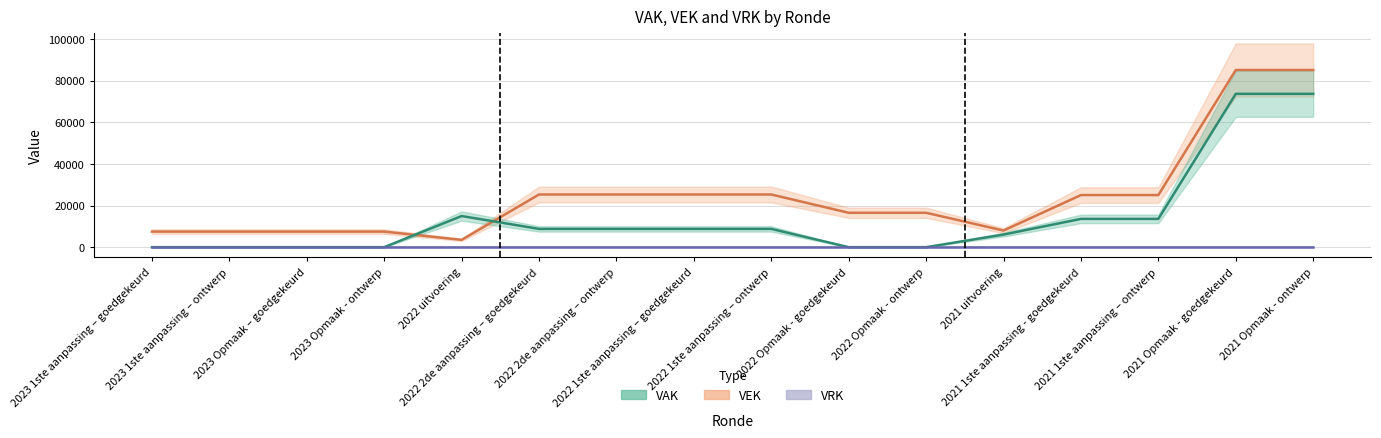

Reading left to right, extract all data points from this chart.

VEK: 2023 1ste aanpassing – goedgekeurd=7481	2023 1ste aanpassing – ontwerp=7481	2023 Opmaak – goedgekeurd=7481	2023 Opmaak - ontwerp=7481	2022 uitvoering=3528	2022 2de aanpassing – goedgekeurd=25307	2022 2de aanpassing – ontwerp=25307	2022 1ste aanpassing – goedgekeurd=25307	2022 1ste aanpassing – ontwerp=25307	2022 Opmaak - goedgekeurd=16524	2022 Opmaak - ontwerp=16524	2021 uitvoering=7988	2021 1ste aanpassing - goedgekeurd=25036	2021 1ste aanpassing – ontwerp=25036	2021 Opmaak - goedgekeurd=85096	2021 Opmaak - ontwerp=85096
VAK: 2023 1ste aanpassing – goedgekeurd=0	2023 1ste aanpassing – ontwerp=0	2023 Opmaak – goedgekeurd=0	2023 Opmaak - ontwerp=0	2022 uitvoering=14960	2022 2de aanpassing – goedgekeurd=8783	2022 2de aanpassing – ontwerp=8783	2022 1ste aanpassing – goedgekeurd=8783	2022 1ste aanpassing – ontwerp=8783	2022 Opmaak - goedgekeurd=0	2022 Opmaak - ontwerp=0	2021 uitvoering=6058	2021 1ste aanpassing - goedgekeurd=13589	2021 1ste aanpassing – ontwerp=13589	2021 Opmaak - goedgekeurd=73649	2021 Opmaak - ontwerp=73649
VRK: 2023 1ste aanpassing – goedgekeurd=0	2023 1ste aanpassing – ontwerp=0	2023 Opmaak – goedgekeurd=0	2023 Opmaak - ontwerp=0	2022 uitvoering=0	2022 2de aanpassing – goedgekeurd=0	2022 2de aanpassing – ontwerp=0	2022 1ste aanpassing – goedgekeurd=0	2022 1ste aanpassing – ontwerp=0	2022 Opmaak - goedgekeurd=0	2022 Opmaak - ontwerp=0	2021 uitvoering=0	2021 1ste aanpassing - goedgekeurd=0	2021 1ste aanpassing – ontwerp=0	2021 Opmaak - goedgekeurd=0	2021 Opmaak - ontwerp=0